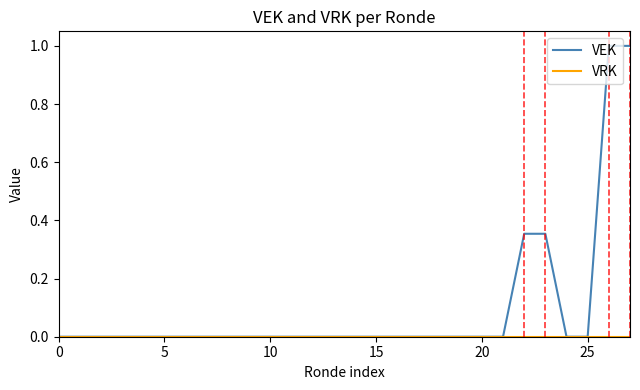

What is the maximum value shown in the chart?

1.0